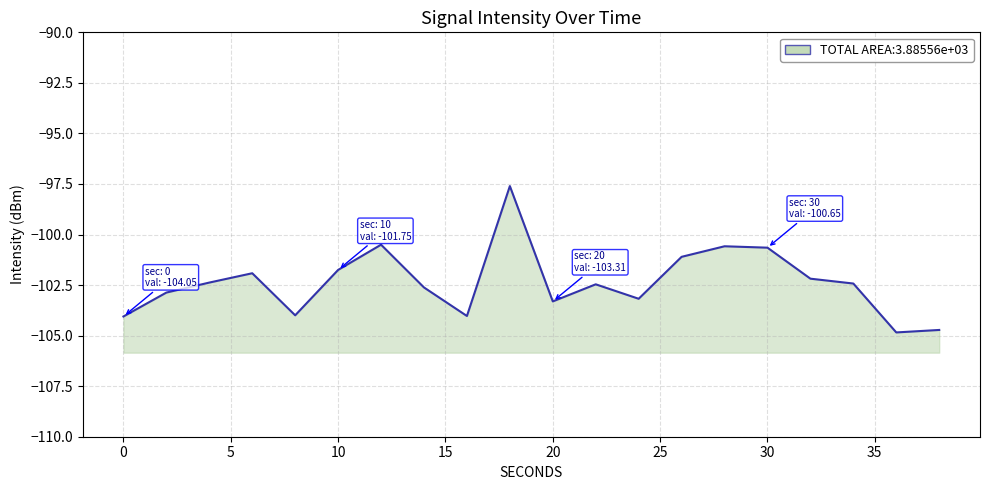

True or false: the data shows -183.8 at 20.

False